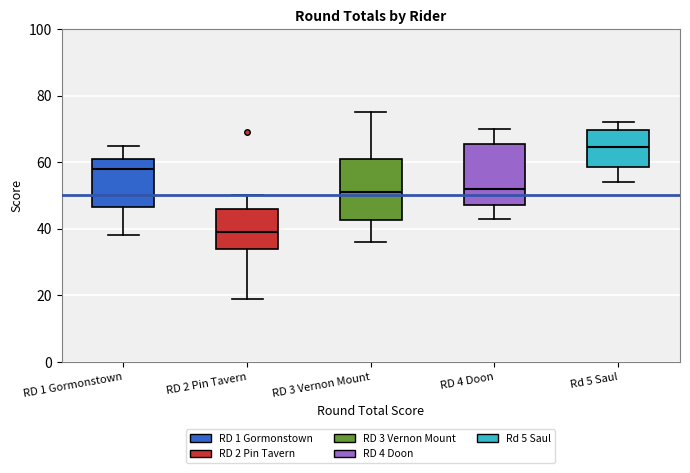

Where does the median line of the box for RD 2 Pin Tavern sit on the y-axis? The values are not printed on the chart, so give them approximately, as read against the axis.

40